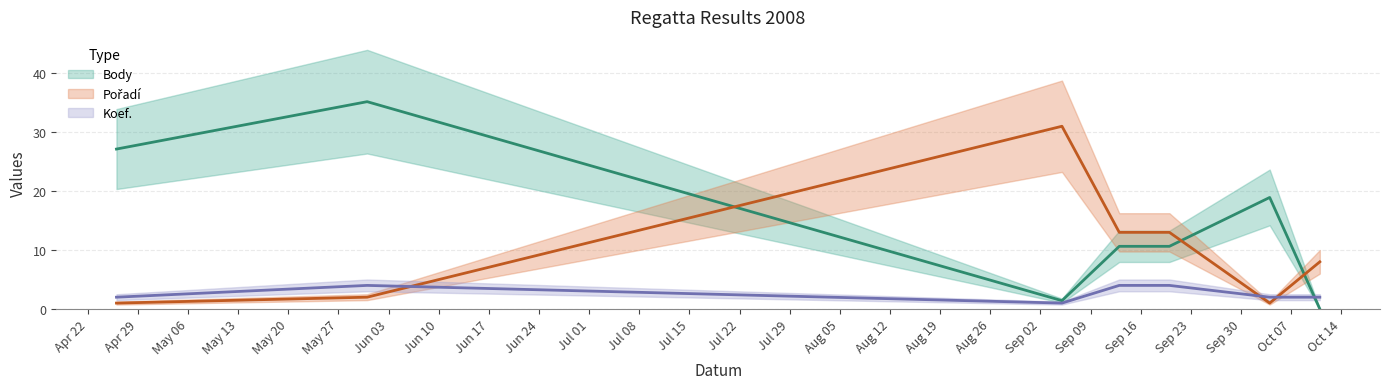

What is the minimum value for Pořadí?

1.0